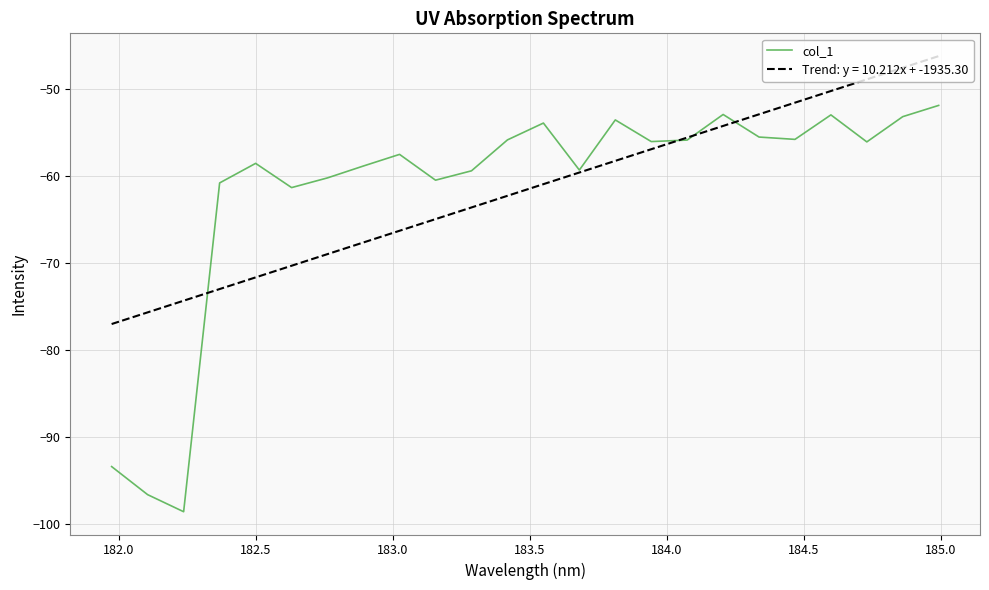

How many lines are shown in the chart?

2